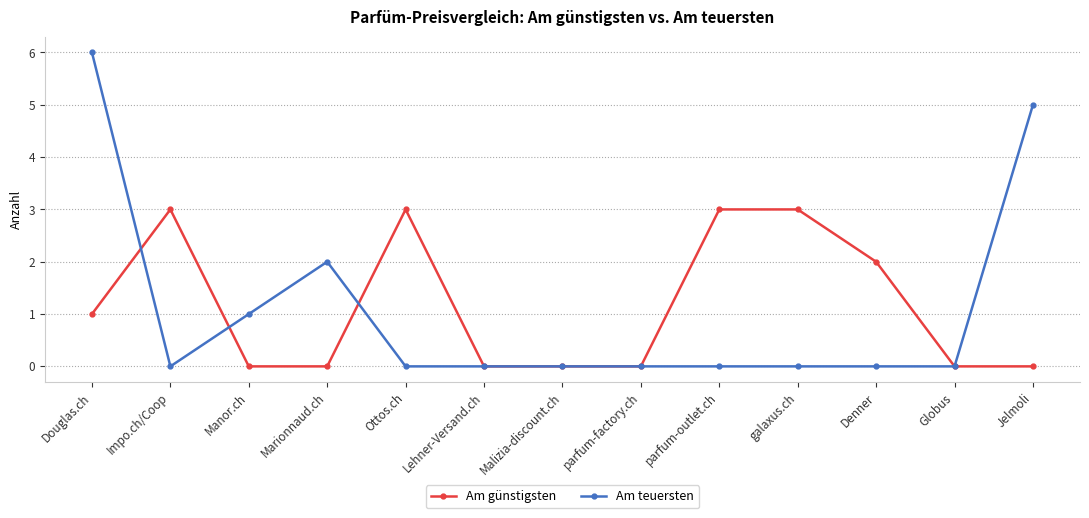

What are all the series names shown in the legend?

Am günstigsten, Am teuersten